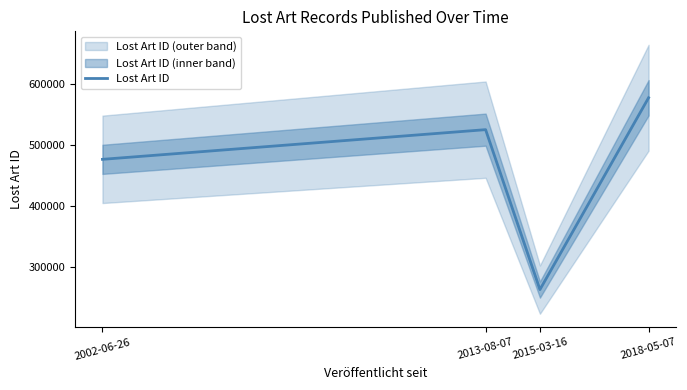

What is the difference between the second highest and minimum values?

261366